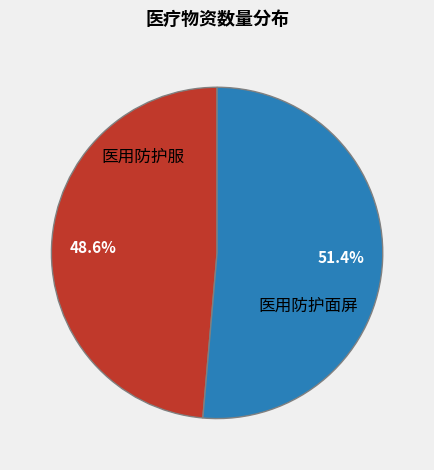

Does 医用防护面屏 represent more than half of the total?

Yes